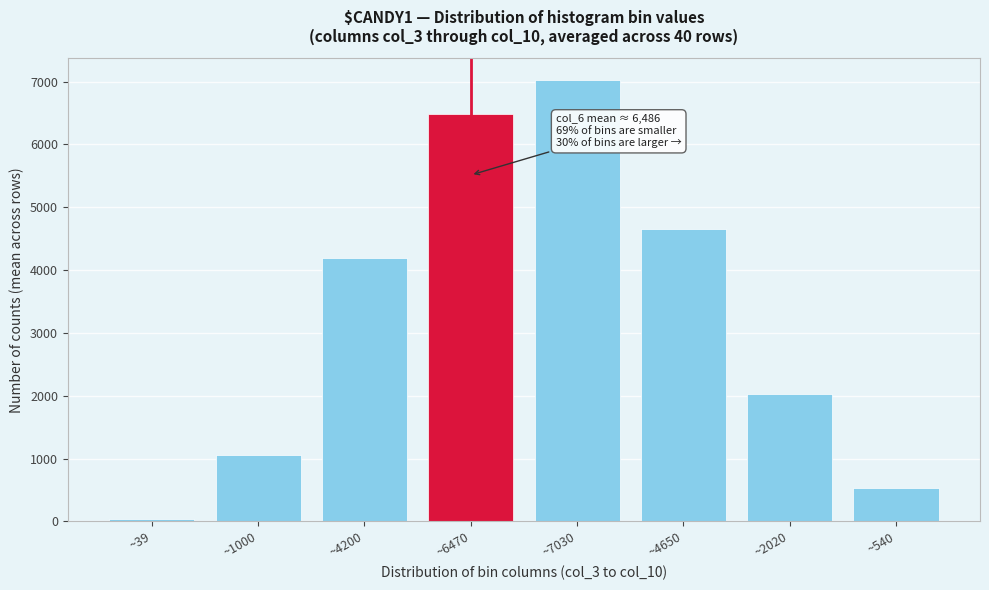

What is the sum of all values?

26013.7